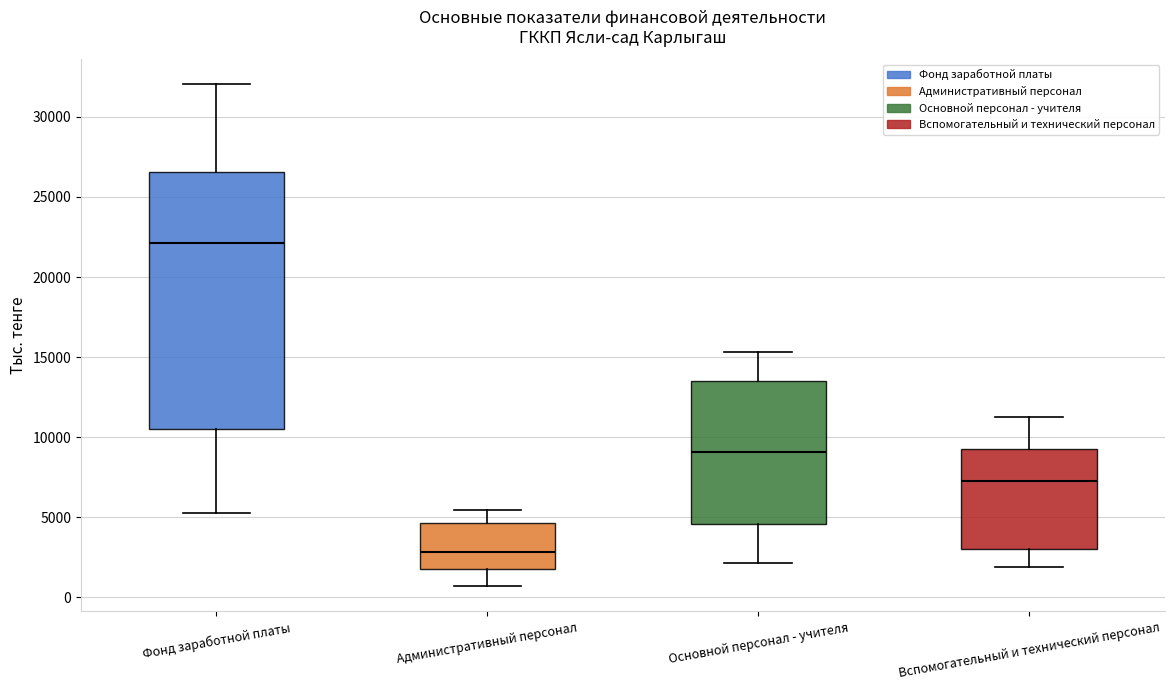

Which box's median line is the highest?

Фонд заработной платы